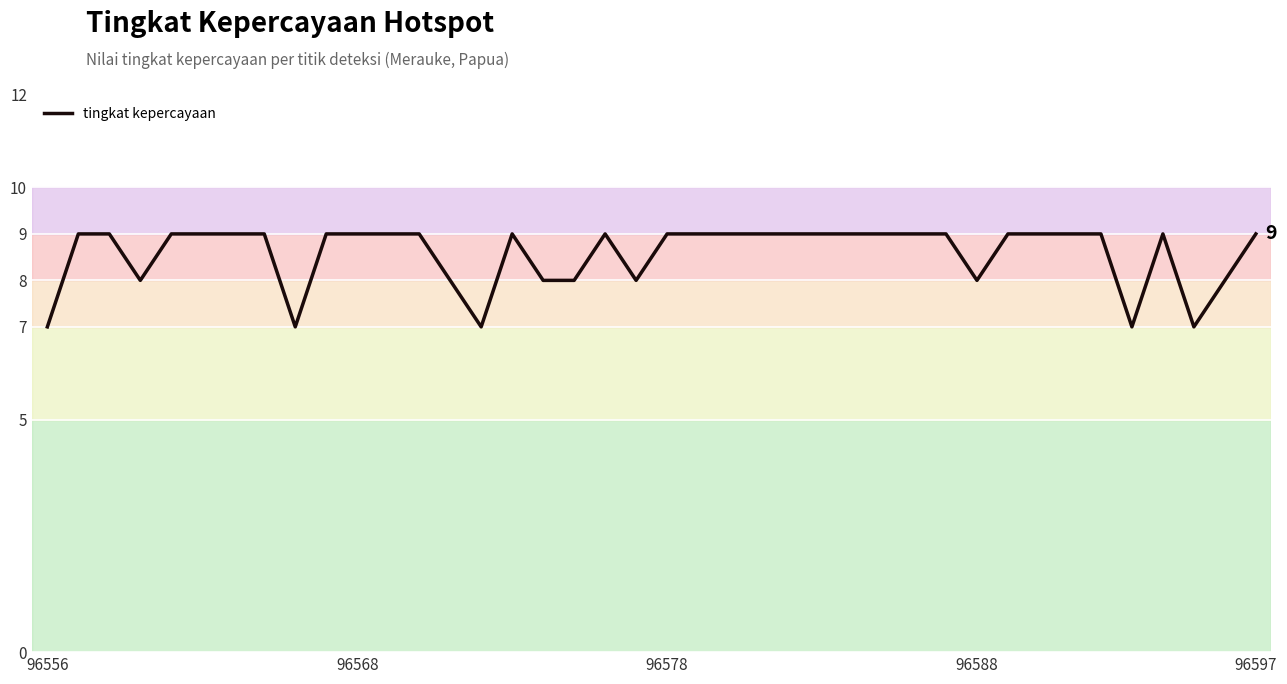

What is the maximum value shown in the chart?

9